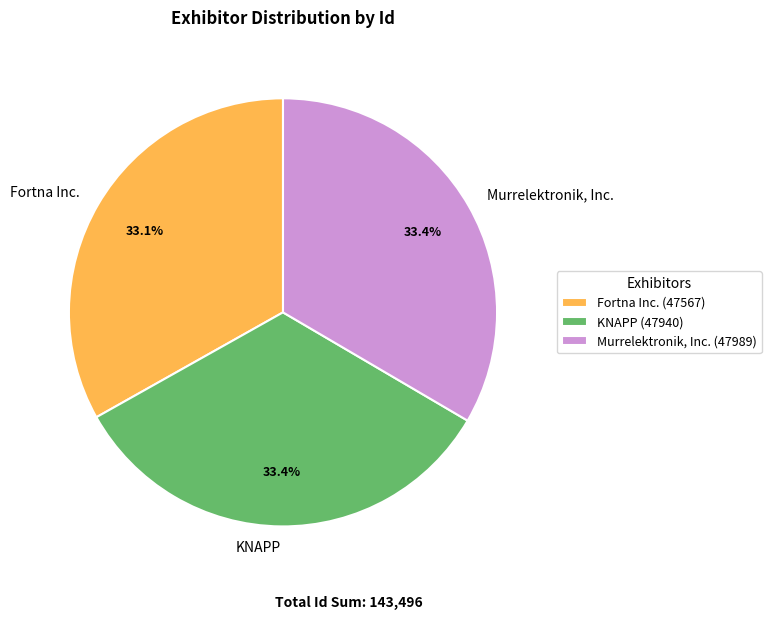

Is Murrelektronik, Inc. the majority of the pie?

No